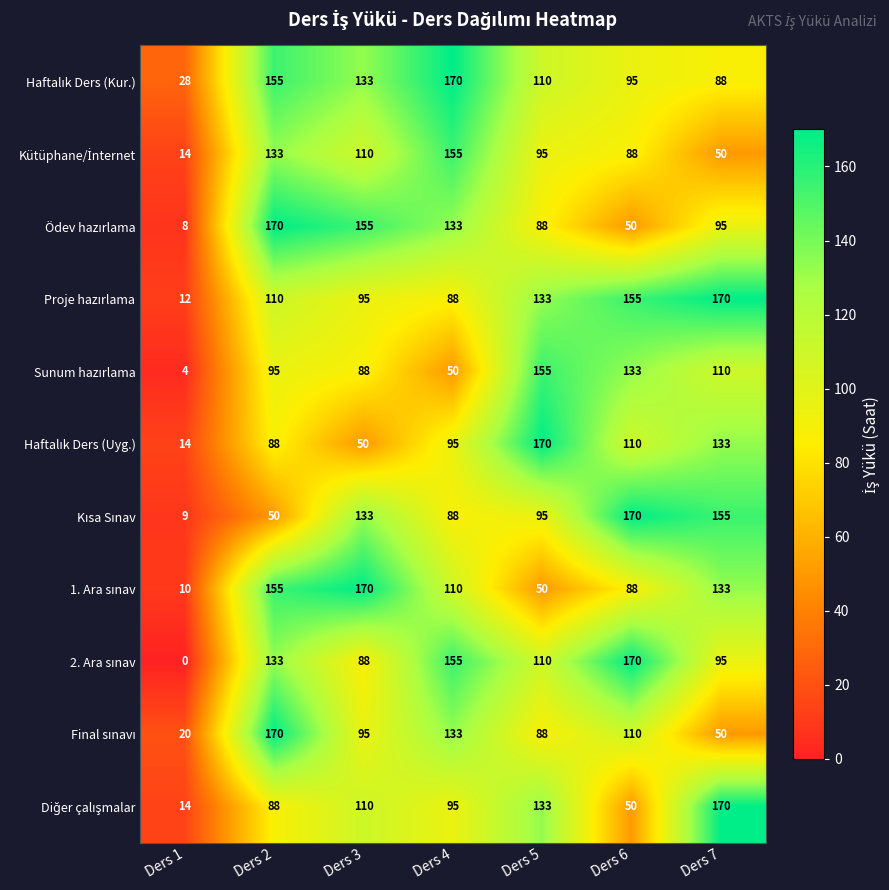

What is the difference between the highest and lowest values at Ders 2?

120